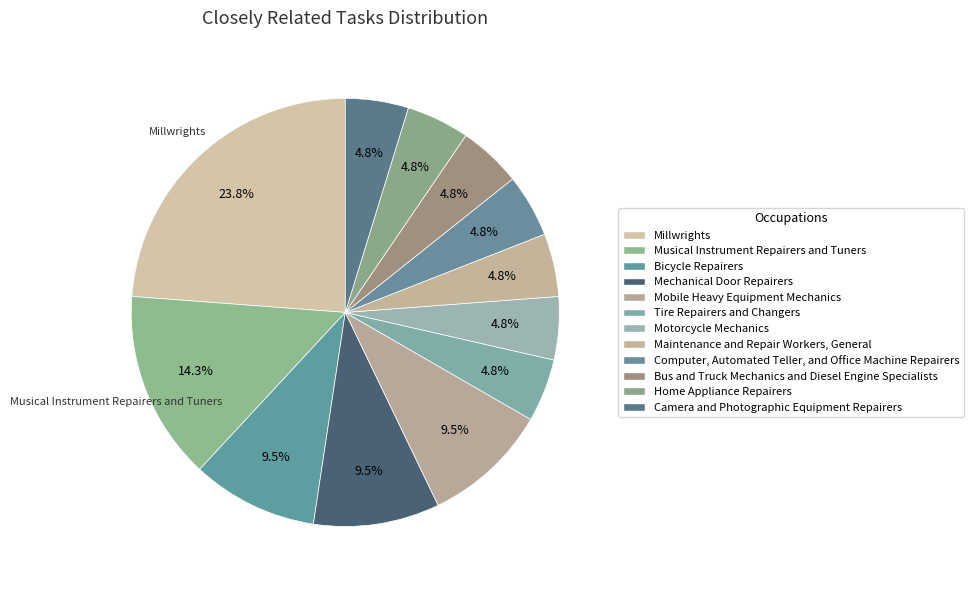

True or false: Computer, Automated Teller, and Office Machine Repairers accounts for 5% of the total.

True